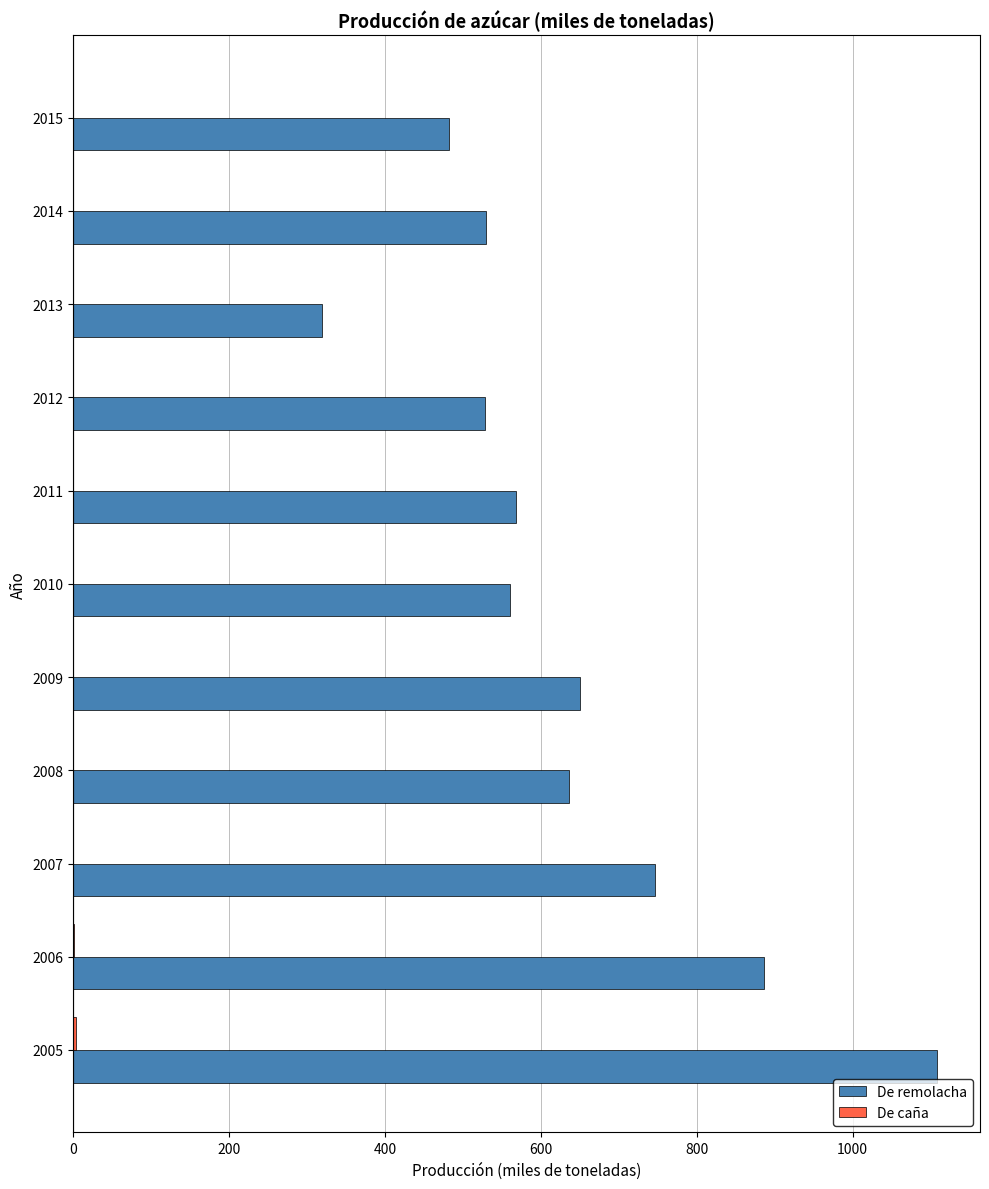

What is the maximum value shown in the chart?

1108.0